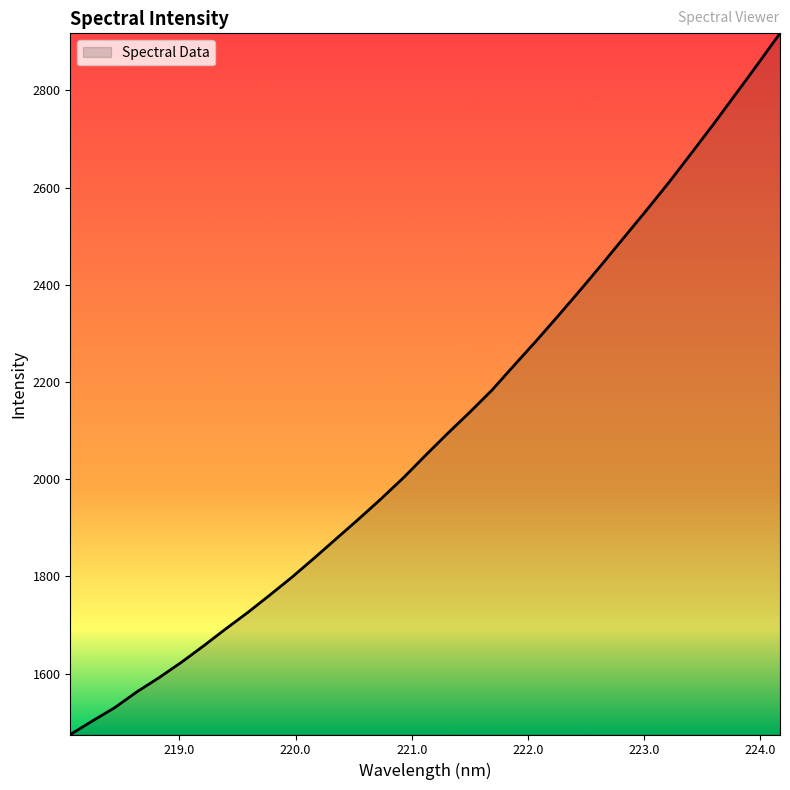

What is the maximum value shown in the chart?

2917.4